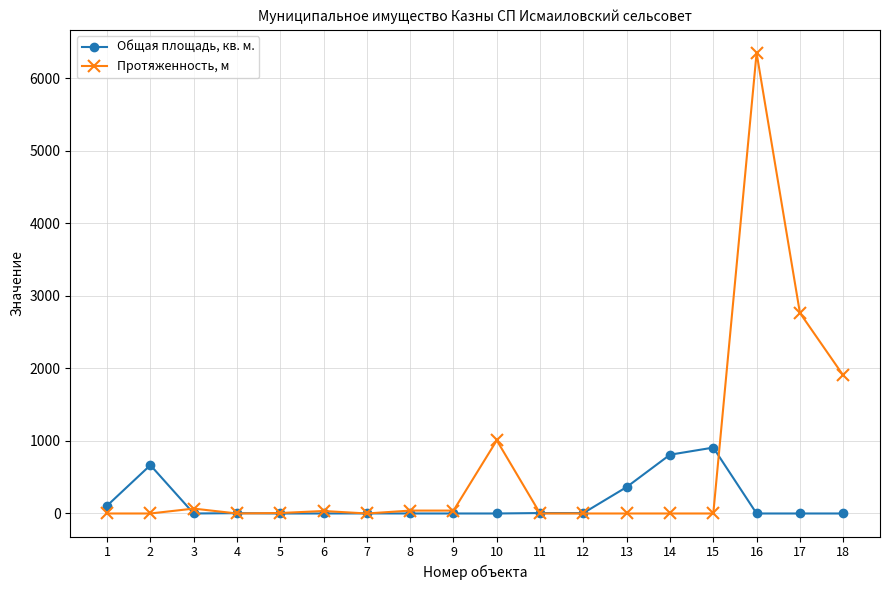

How many lines are shown in the chart?

2